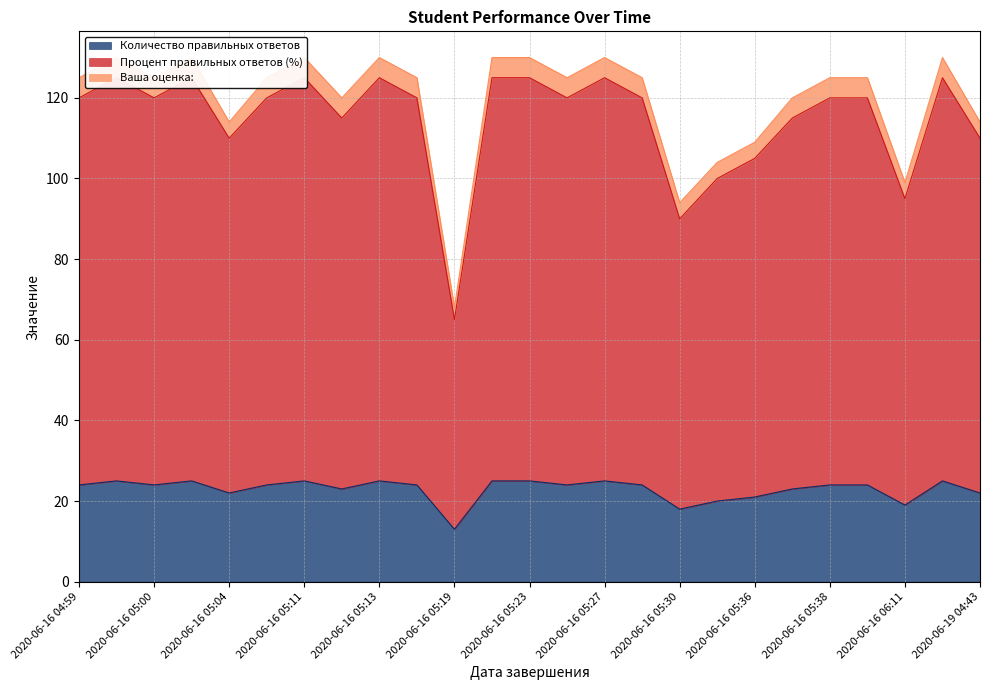

Is it true that Количество правильных ответов equals 33 at 2020-06-16 05:00?

False